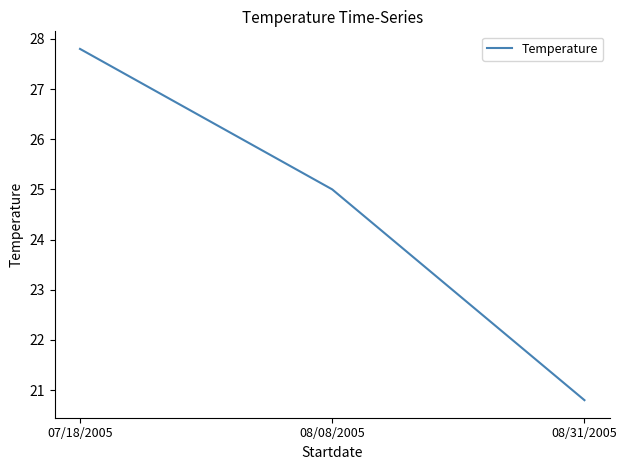

How many values are below 25?

1